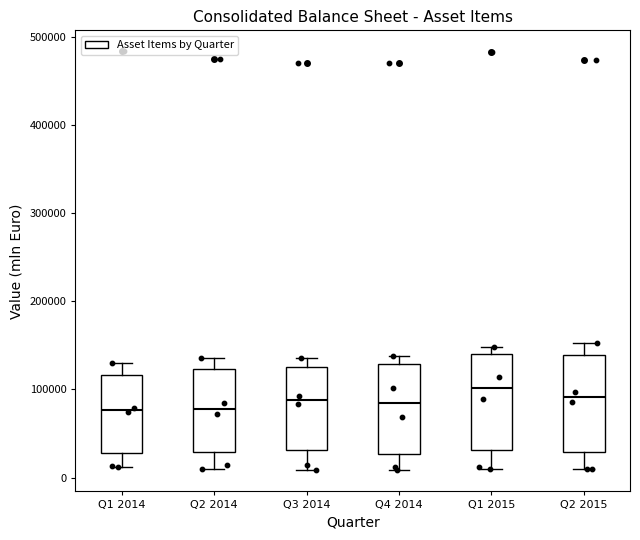

Reading left to right, transcribe this box plot: for each box, give where its median line is, the range the box spans, and where its two whiskers end, as read against the y-axis. The values are not printed on the chart, so give them approximately, as read against the axis.

Q1 2014: median 80000, box 30000 to 120000, whiskers 10000 to 130000
Q2 2014: median 80000, box 30000 to 120000, whiskers 10000 to 140000
Q3 2014: median 90000, box 30000 to 130000, whiskers 10000 to 140000
Q4 2014: median 80000, box 30000 to 130000, whiskers 10000 to 140000
Q1 2015: median 100000, box 30000 to 140000, whiskers 10000 to 150000
Q2 2015: median 90000, box 30000 to 140000, whiskers 10000 to 150000